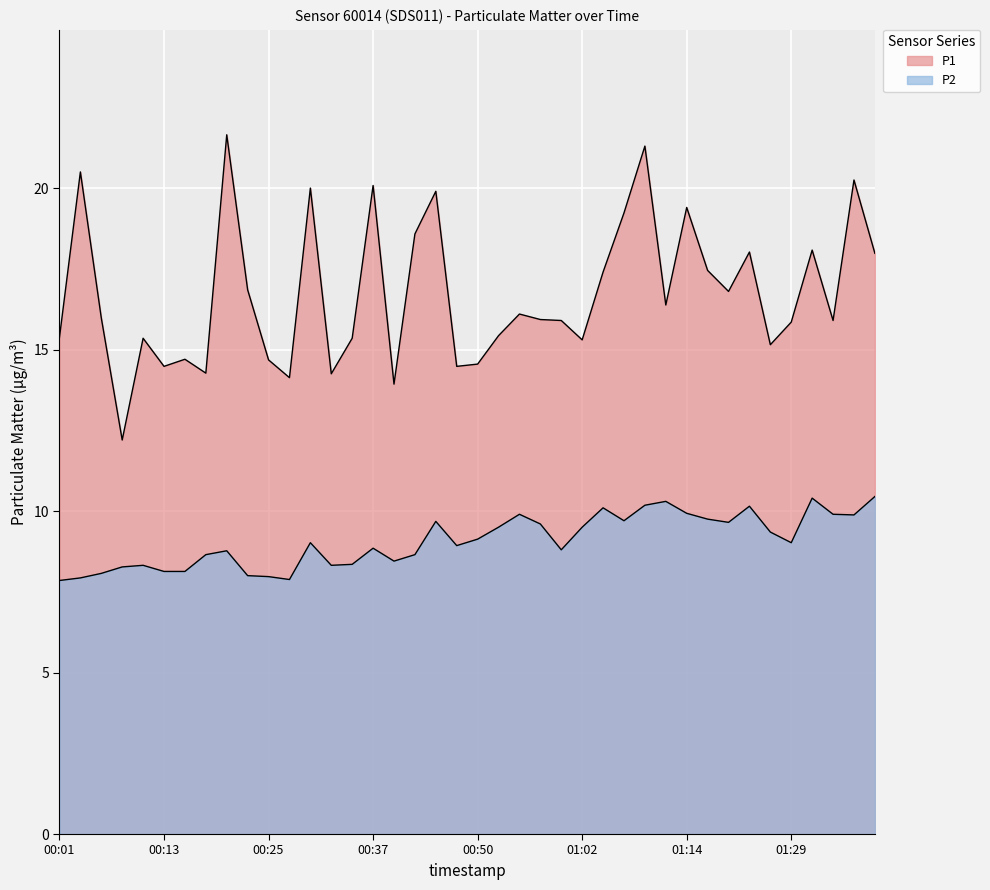

Reading right to left, what are all the values shown in this chart?

P1: 18.0	20.2	15.9	18.1	15.8	15.2	18.0	16.8	17.4	19.4	16.4	21.3	19.2	17.4	15.3	15.9	15.9	16.1	15.4	14.6	14.5	19.9	18.6	13.9	20.1	15.3	14.2	20.0	14.1	14.7	16.9	21.6	14.3	14.7	14.5	15.3	12.2	16.0	20.5	15.4
P2: 10.4	9.9	9.9	10.4	9.0	9.3	10.2	9.7	9.8	9.9	10.3	10.2	9.7	10.1	9.5	8.8	9.6	9.9	9.5	9.1	8.9	9.7	8.7	8.4	8.8	8.3	8.3	9.0	7.9	8.0	8.0	8.8	8.7	8.1	8.1	8.3	8.3	8.1	7.9	7.8